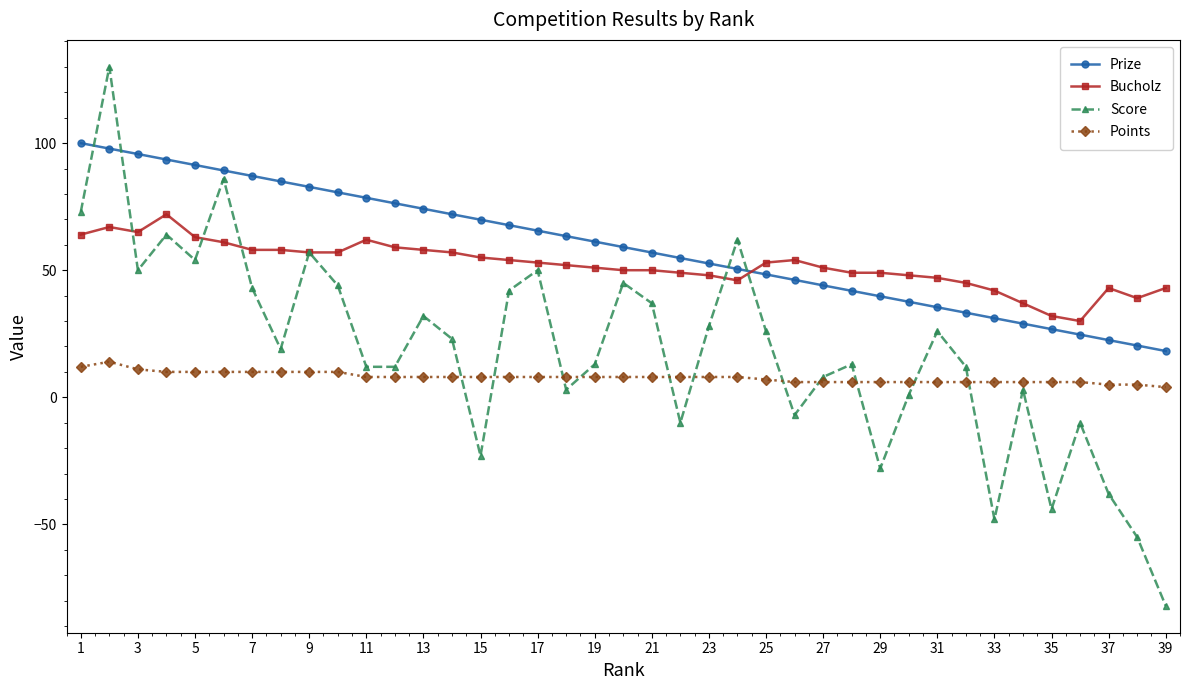

What is the value of the Prize point at the 34th from the left?

29.0